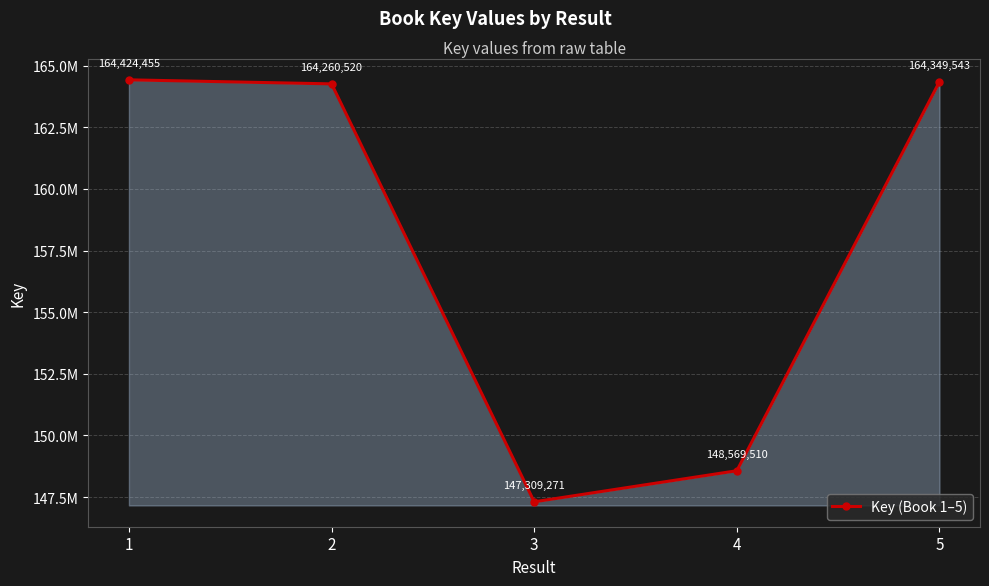

Reading left to right, extract all data points from this chart.

1=164424455	2=164260520	3=147309271	4=148569510	5=164349543